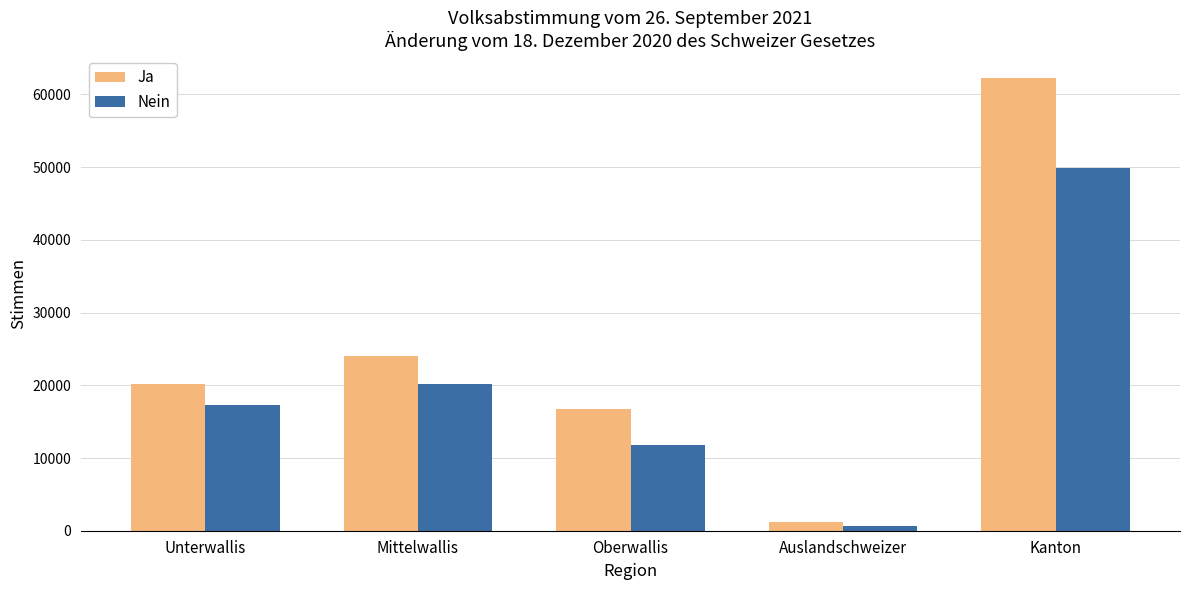

How many values in the Ja series are below 20230?

2